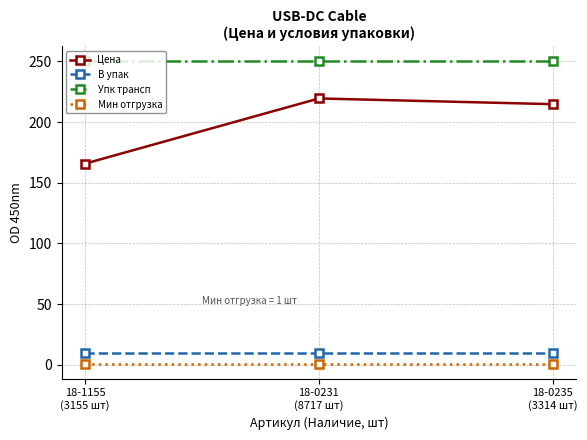

What is the label of the 1st point from the left?

18-1155
(3155 шт)